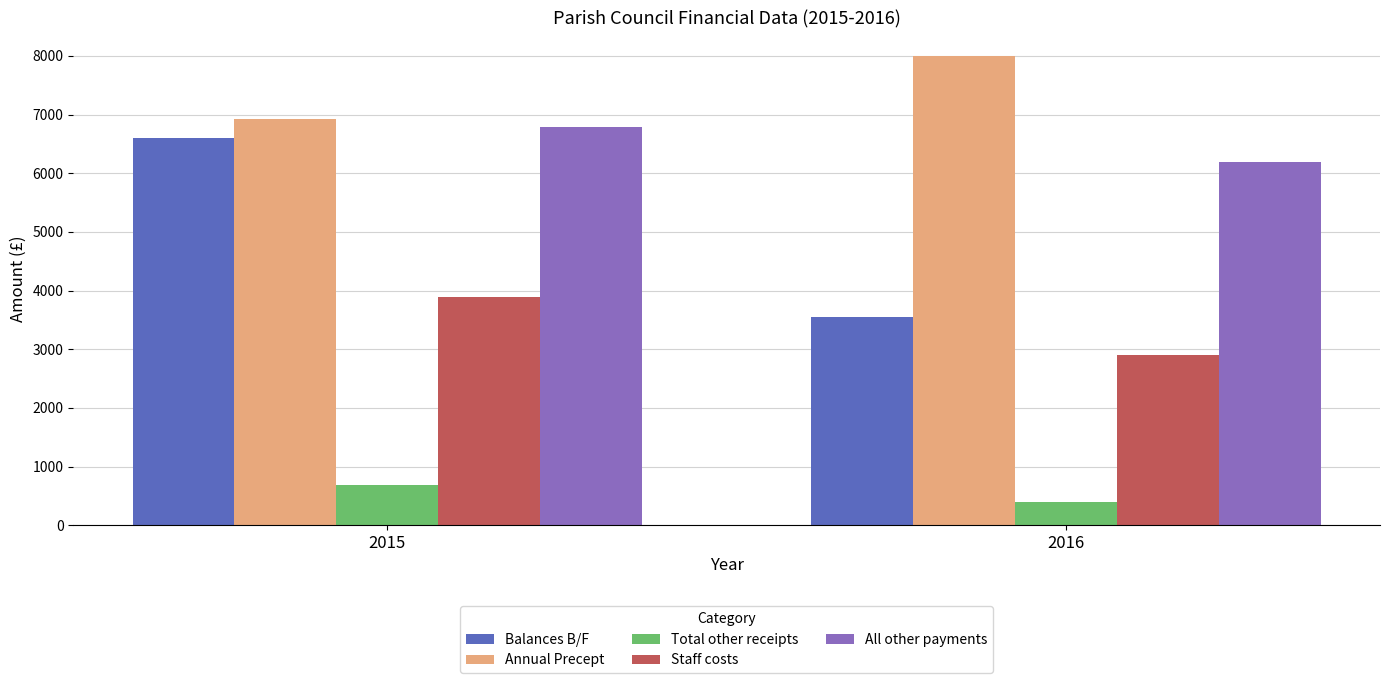

Which series has the widest spread of values?

Balances B/F